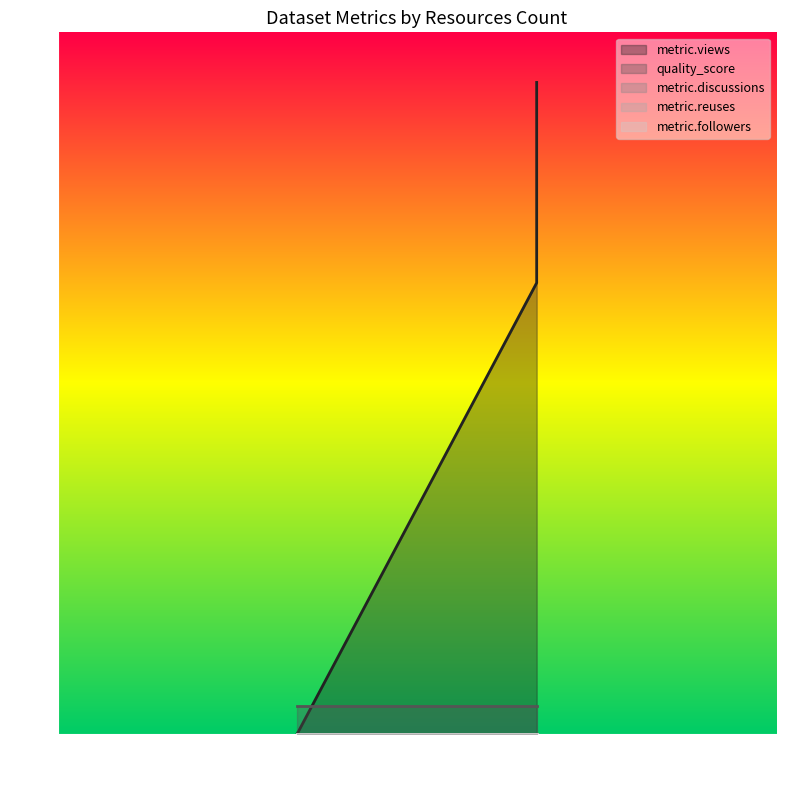

Reading left to right, transcribe all the data shown in this chart.

metric.views: 0.0	0.0	9.0	13.0
quality_score: 0.6	0.6	0.6	0.6
metric.discussions: 0.0	0.0	0.0	0.0
metric.reuses: 0.0	0.0	0.0	0.0
metric.followers: 0.0	0.0	0.0	0.0